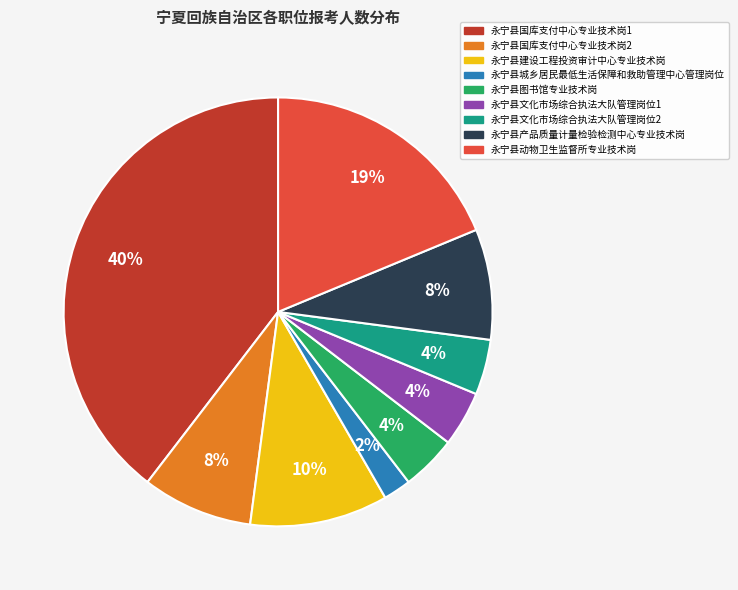

To the nearest percent, what percentage of the pie is 永宁县国库支付中心专业技术岗1?

40%